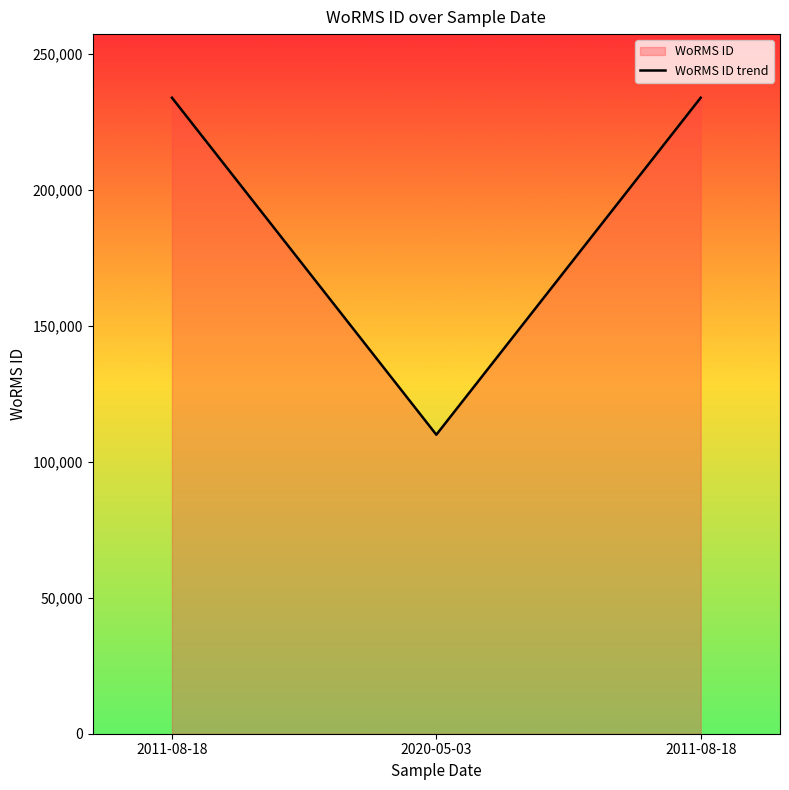

What is the label of the 1st point from the right?

2011-08-18